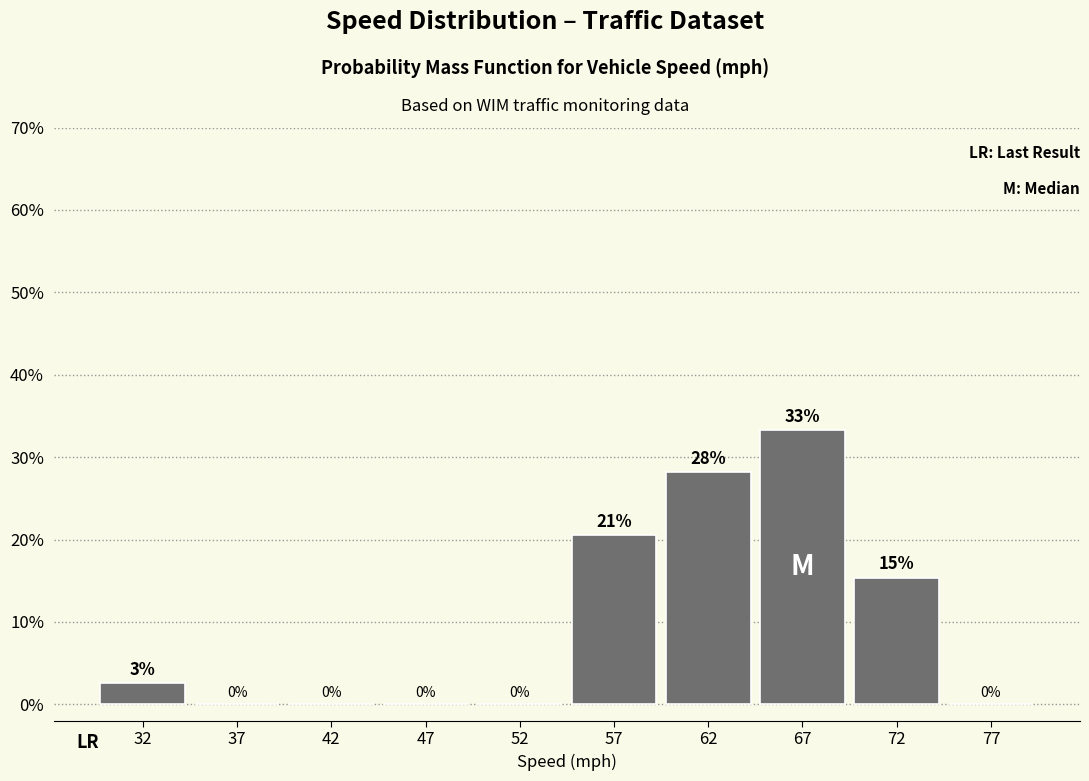

Over which range of the x-axis is the bar tallest?

65 to 70